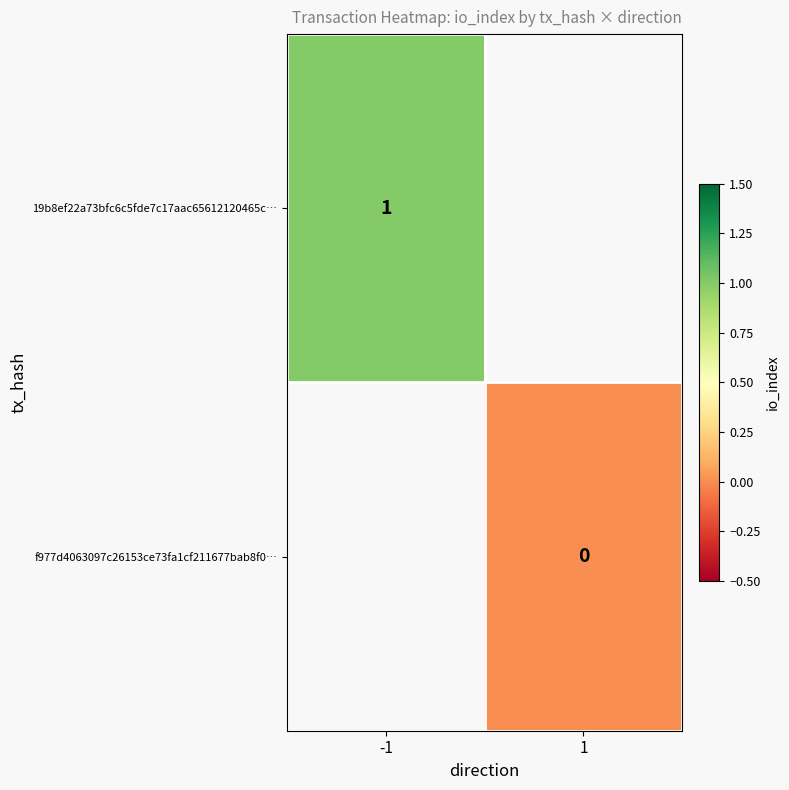

What is the maximum value shown in the chart?

1.0